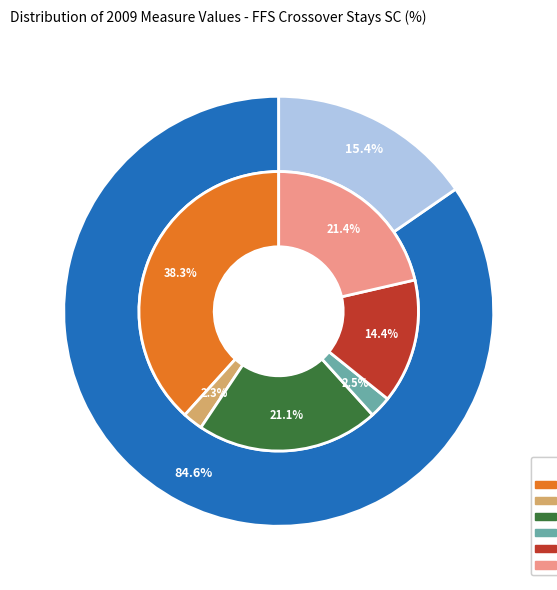

To the nearest percent, what is the combined percentage of % Stays with Primary Diagnosis Code Length 5 and % Stays with a Procedure Code?

24%